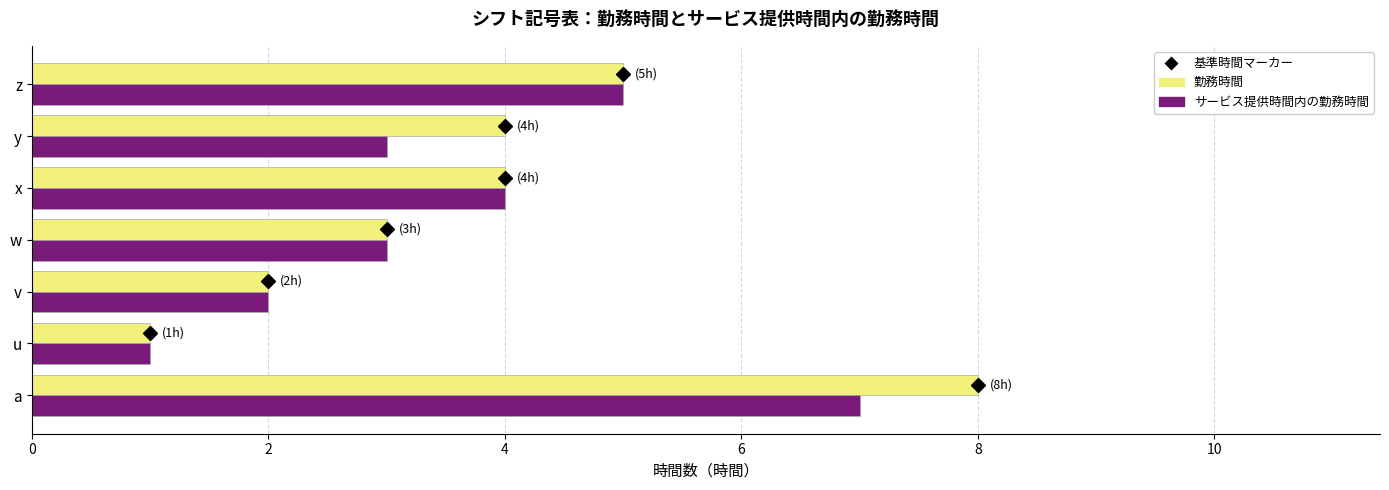

What is the sum of all サービス提供時間内の勤務時間 values?

25